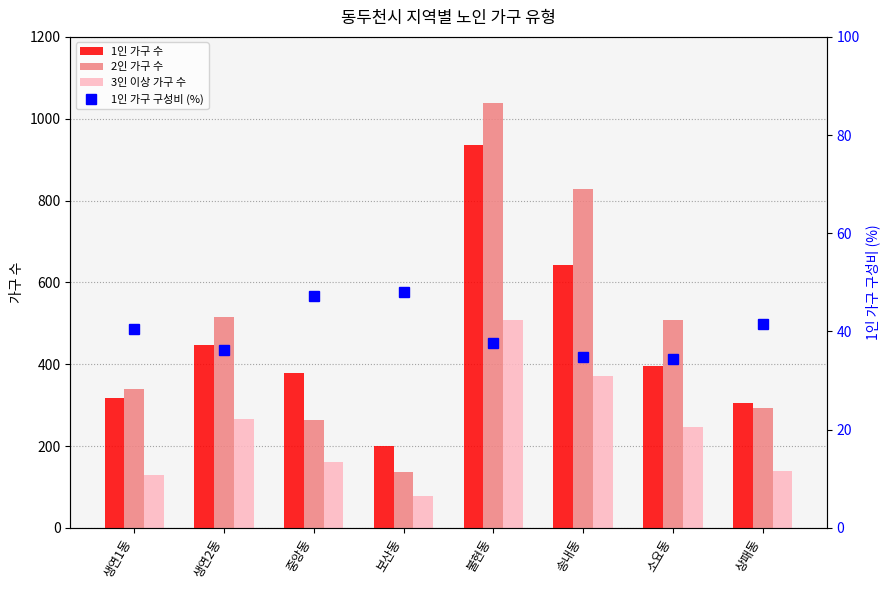

Count the number of data series in this chart.

4